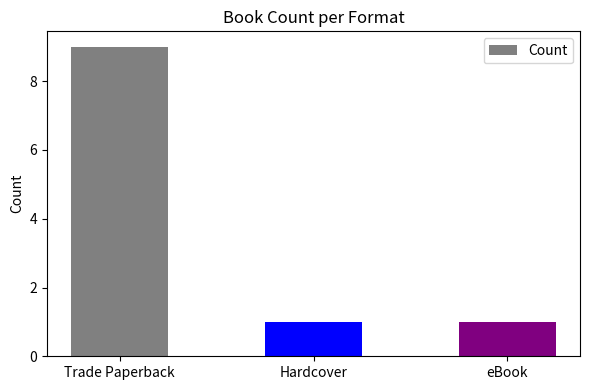

Is it true that the value at Trade Paperback is 15?

False